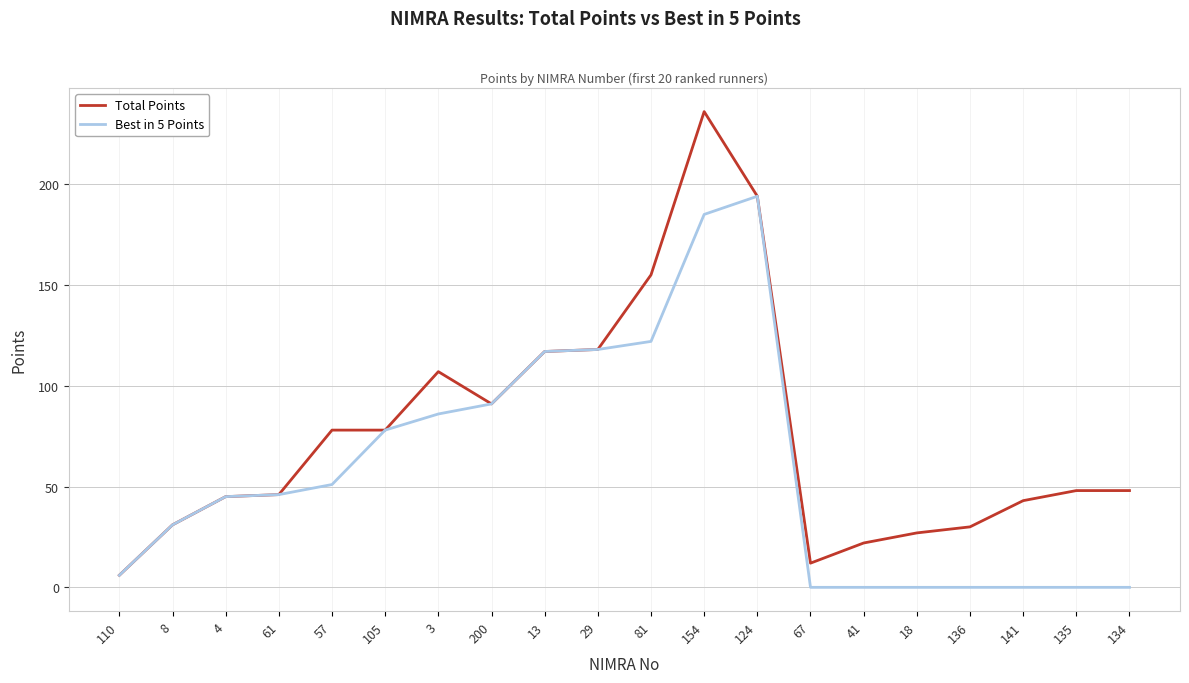

What is the minimum value for Total Points?

6